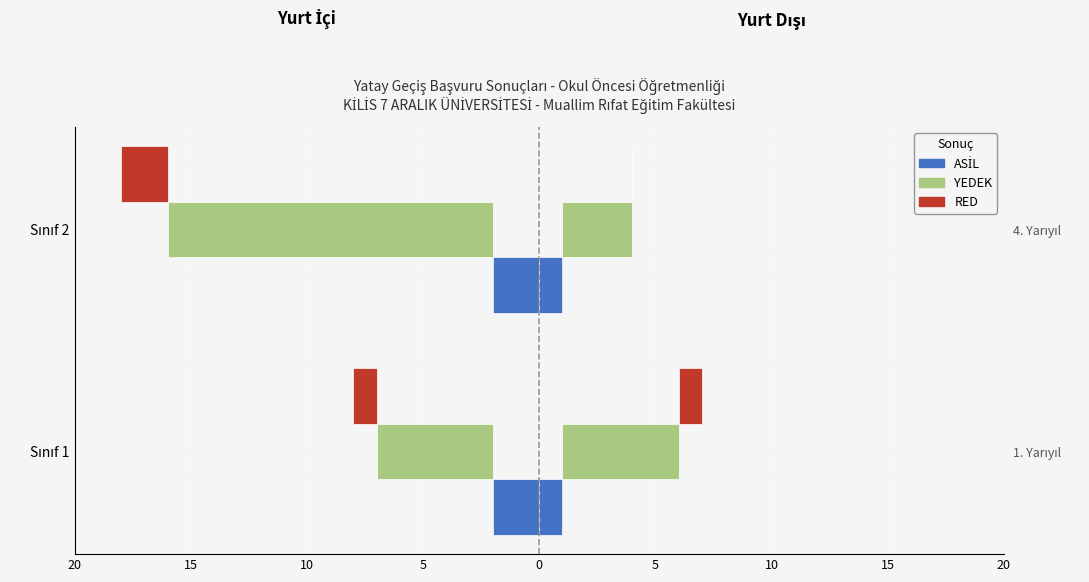

Is the value of RED at Sınıf 1 greater than the value of YEDEK at Sınıf 2?

Yes